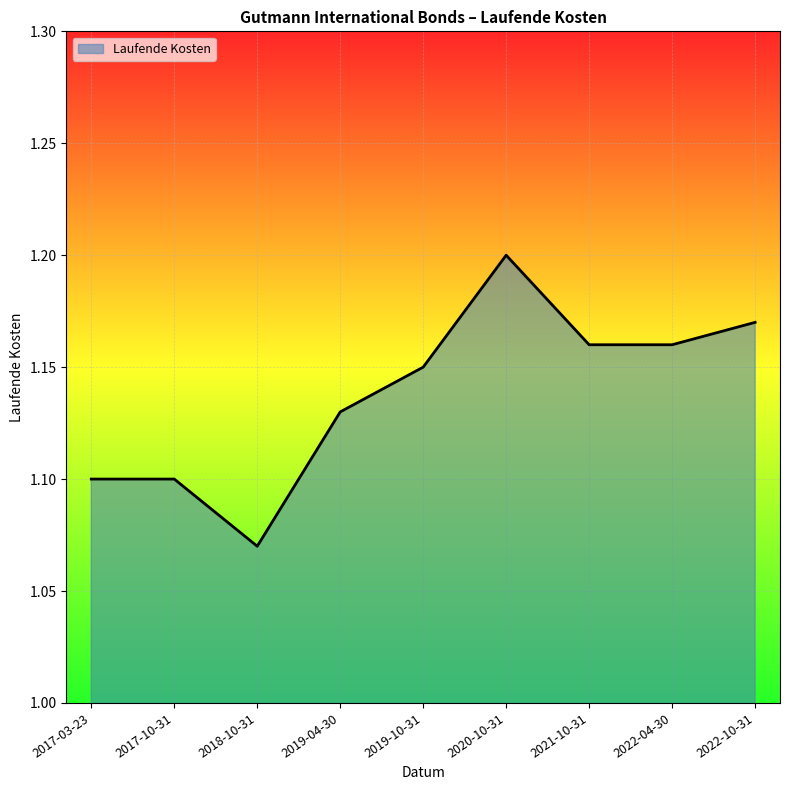

At which label is the value closest to 1?

2018-10-31